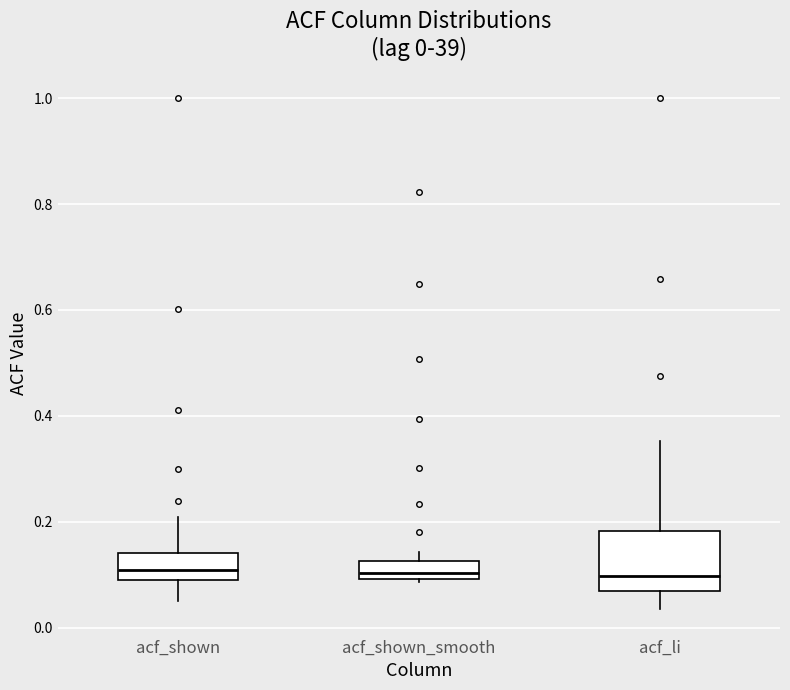

Comparing the boxes themselves (not the whiskers), which one is the tallest?

acf_li